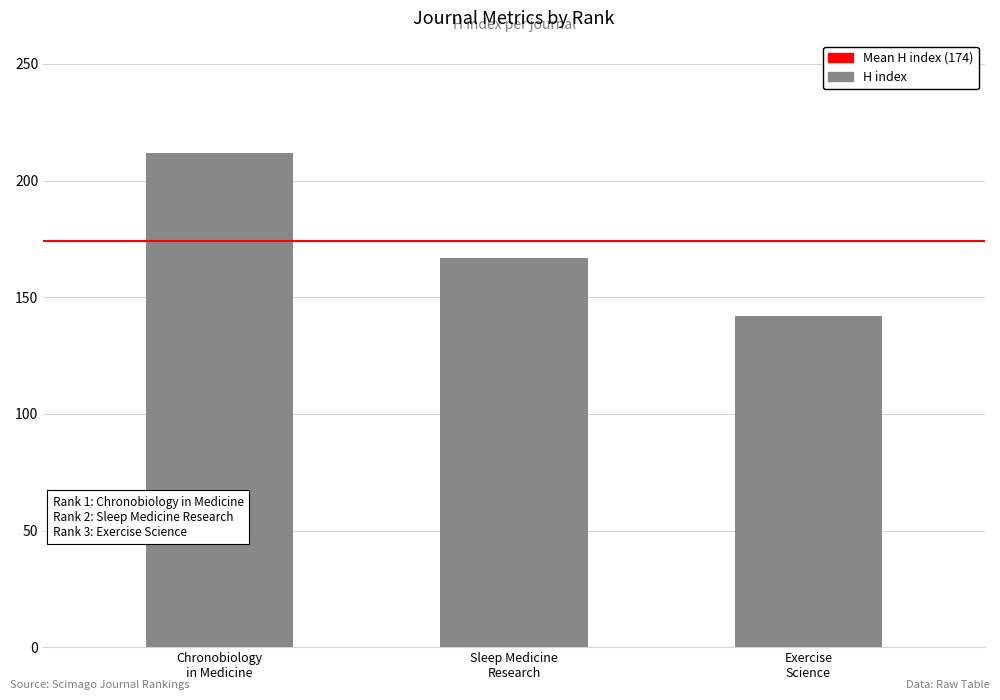

What is the maximum value shown in the chart?

212